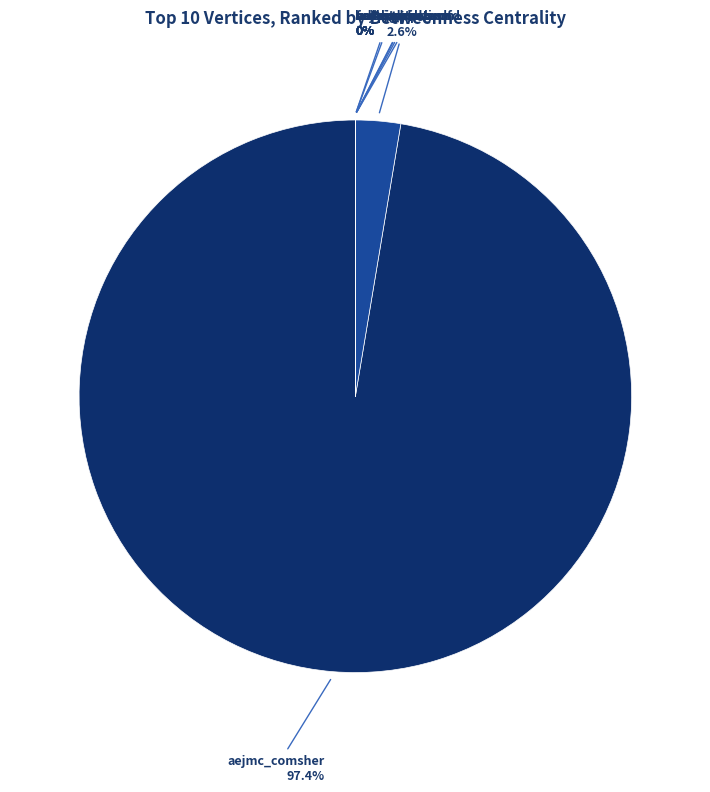

To the nearest percent, what is the difference between the largest and smallest slice percentages?

97%